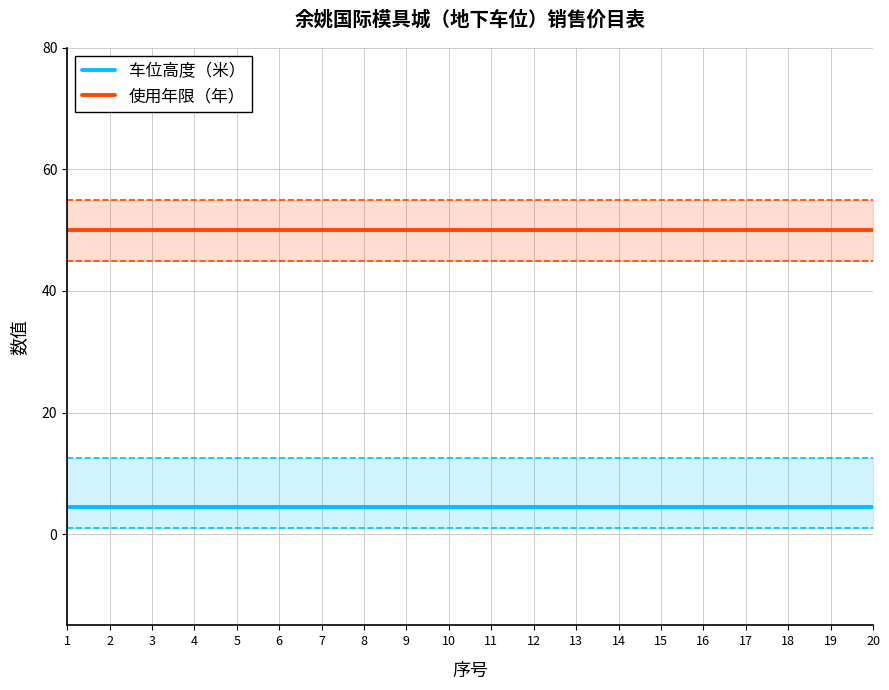

True or false: 车位高度（米） and 使用年限（年） cross at least once.

False